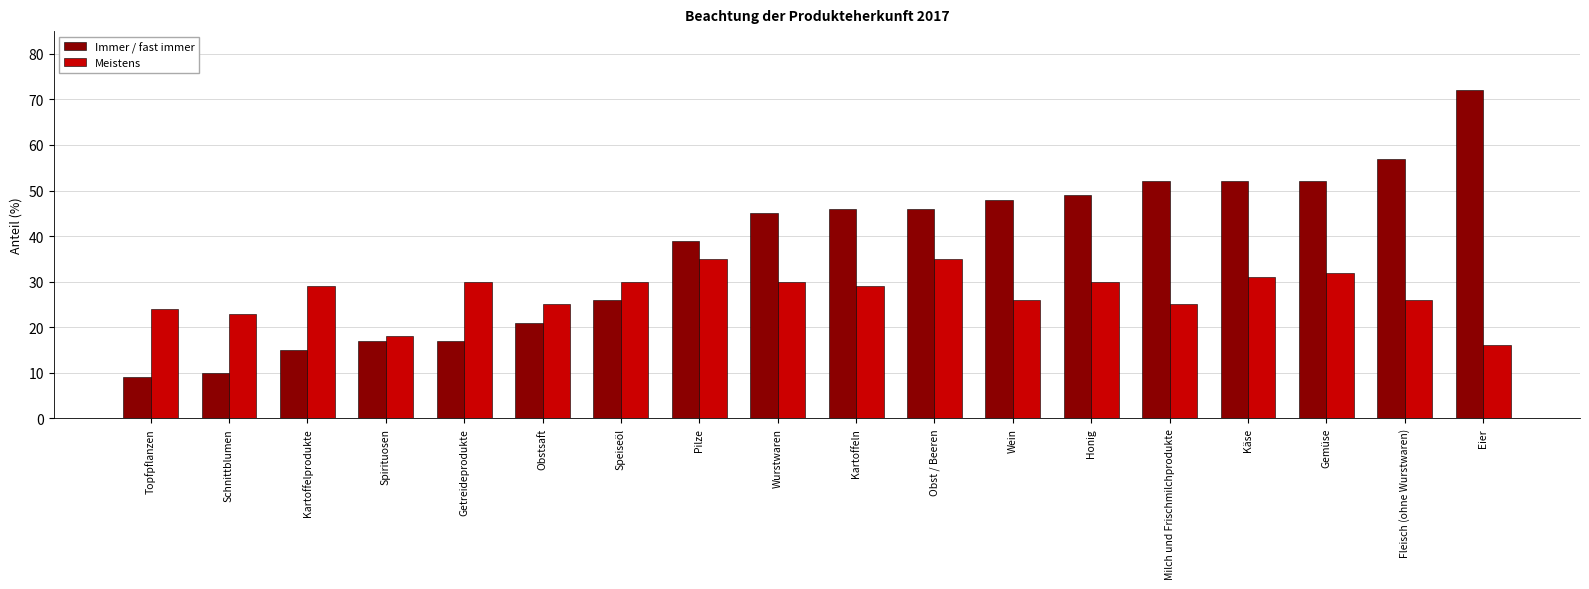

The value of Meistens at Eier is 6. True or false?

False